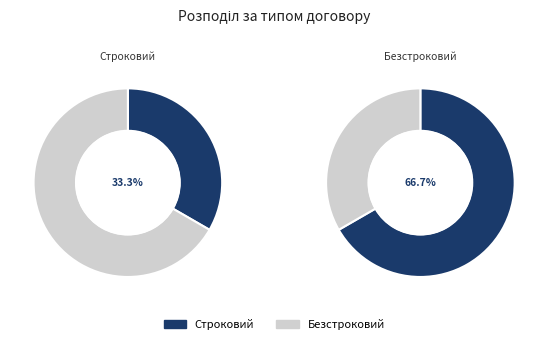

Approximately how many times larger is the value at Строковий compared to Безстроковий?

0.5